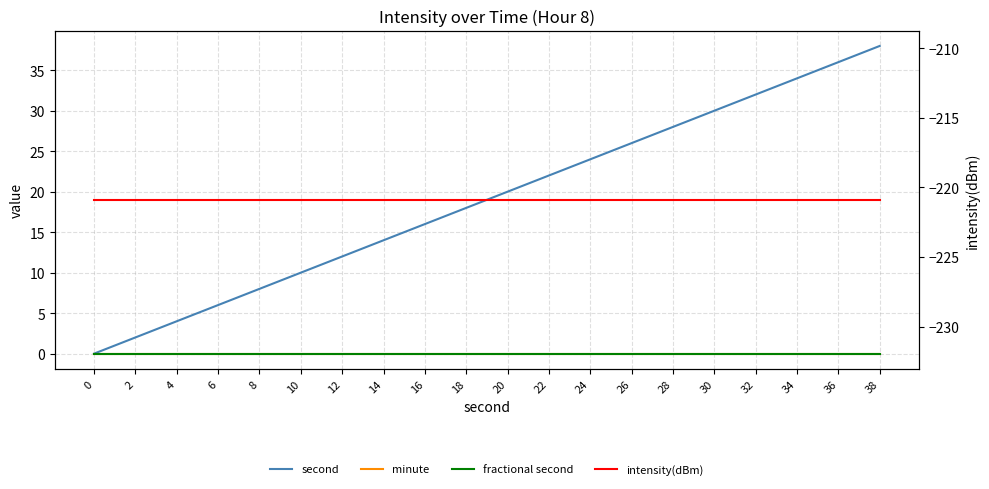

What is the total value across all series at 34?

-186.9